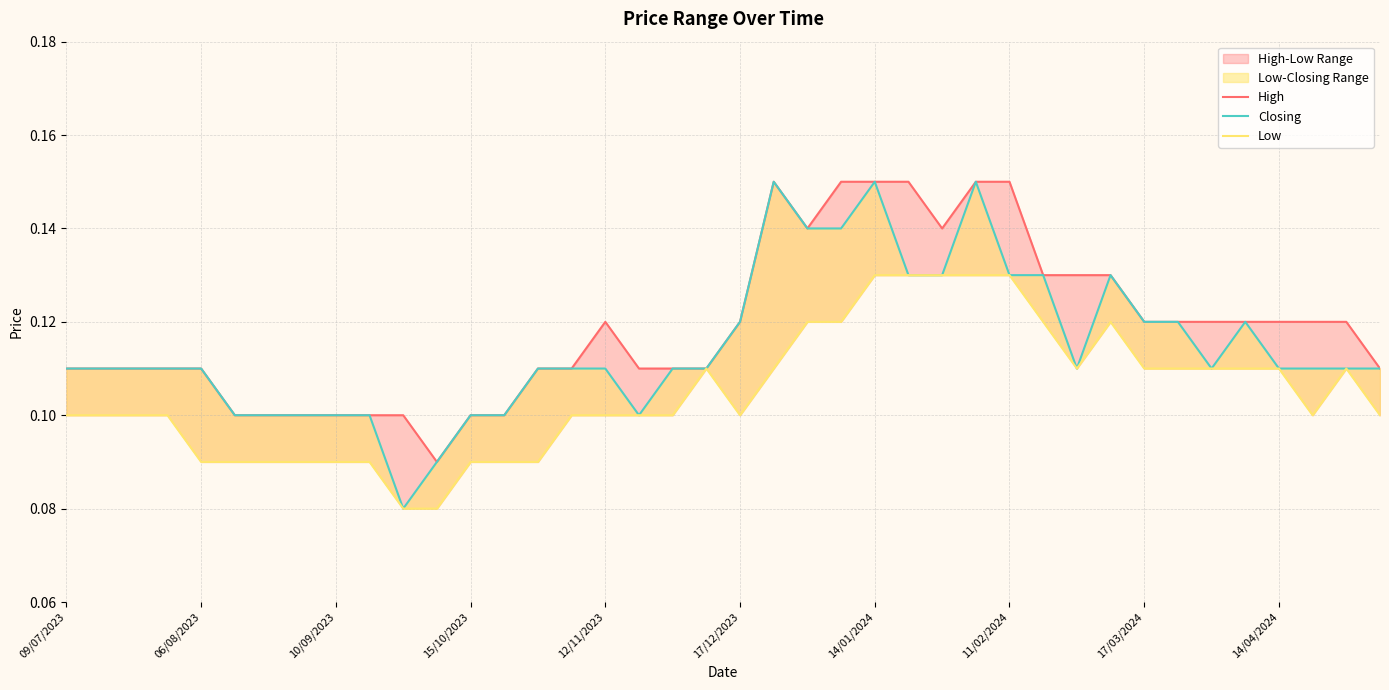

In Low, how many points are higher than both neighbors (excluding endpoints)?

3